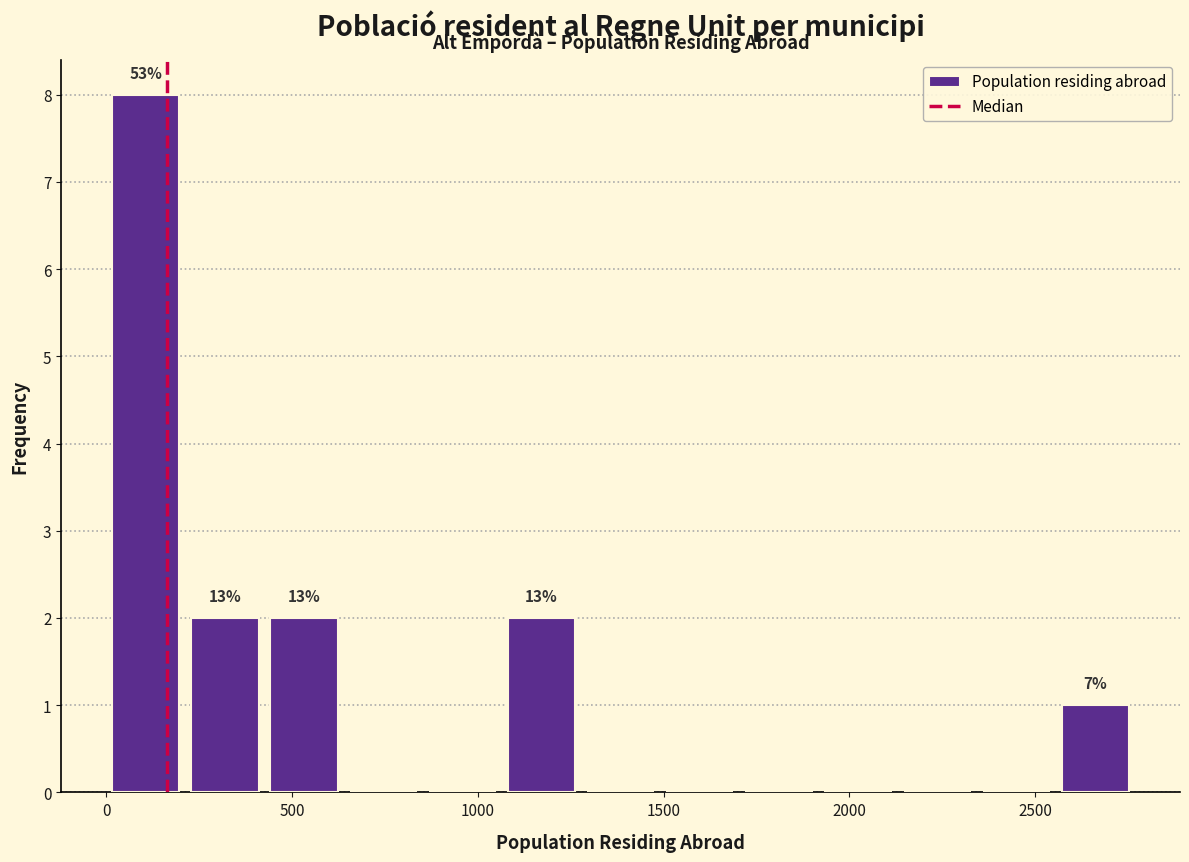

Over which range of the x-axis is the bar tallest?

0 to 200